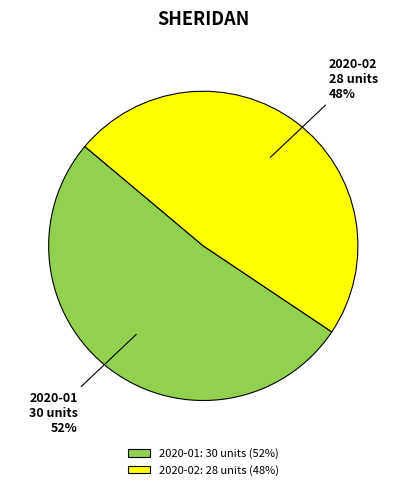

Which has a higher value, 2020-01 or 2020-02?

2020-01